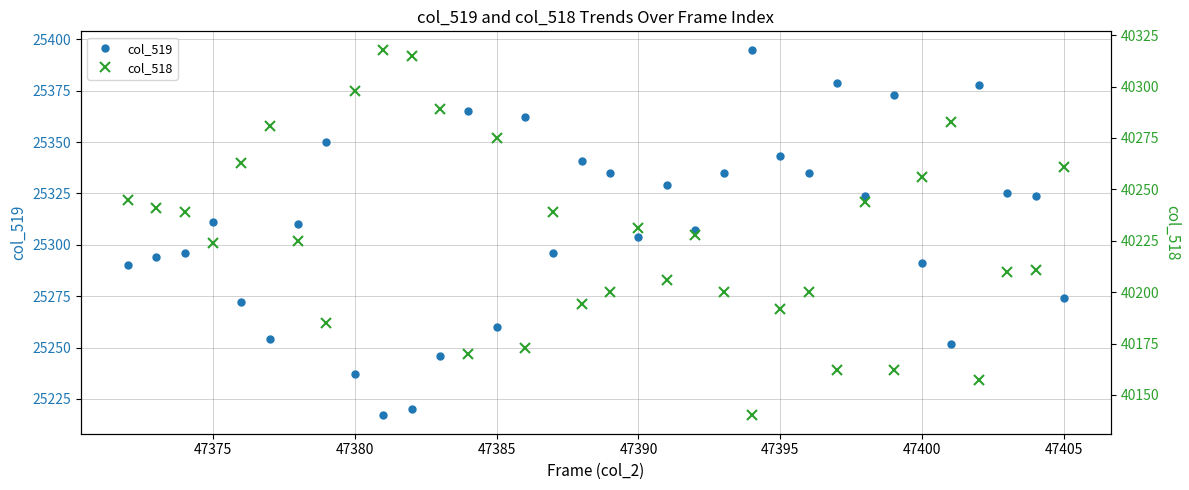

What is the minimum value for col_519?

25217